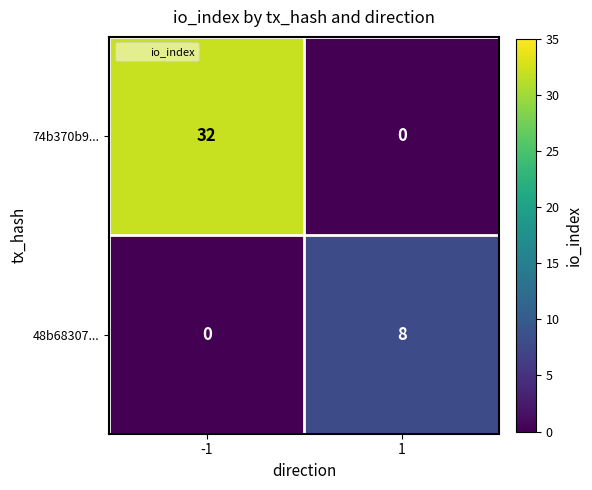

What is the maximum value shown in the chart?

32